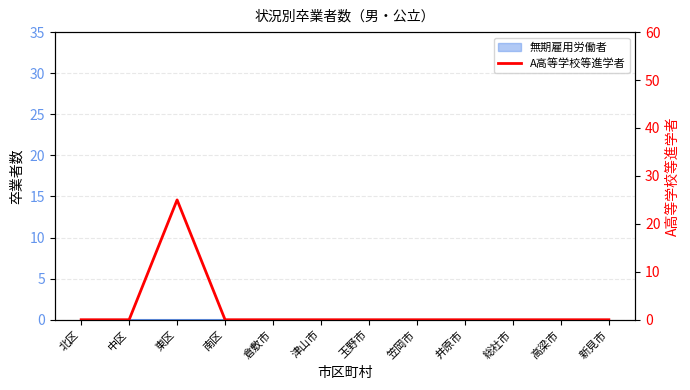

Rank the categories by value from highest to lowest.

東区, 北区, 中区, 南区, 倉敷市, 津山市, 玉野市, 笠岡市, 井原市, 総社市, 高梁市, 新見市